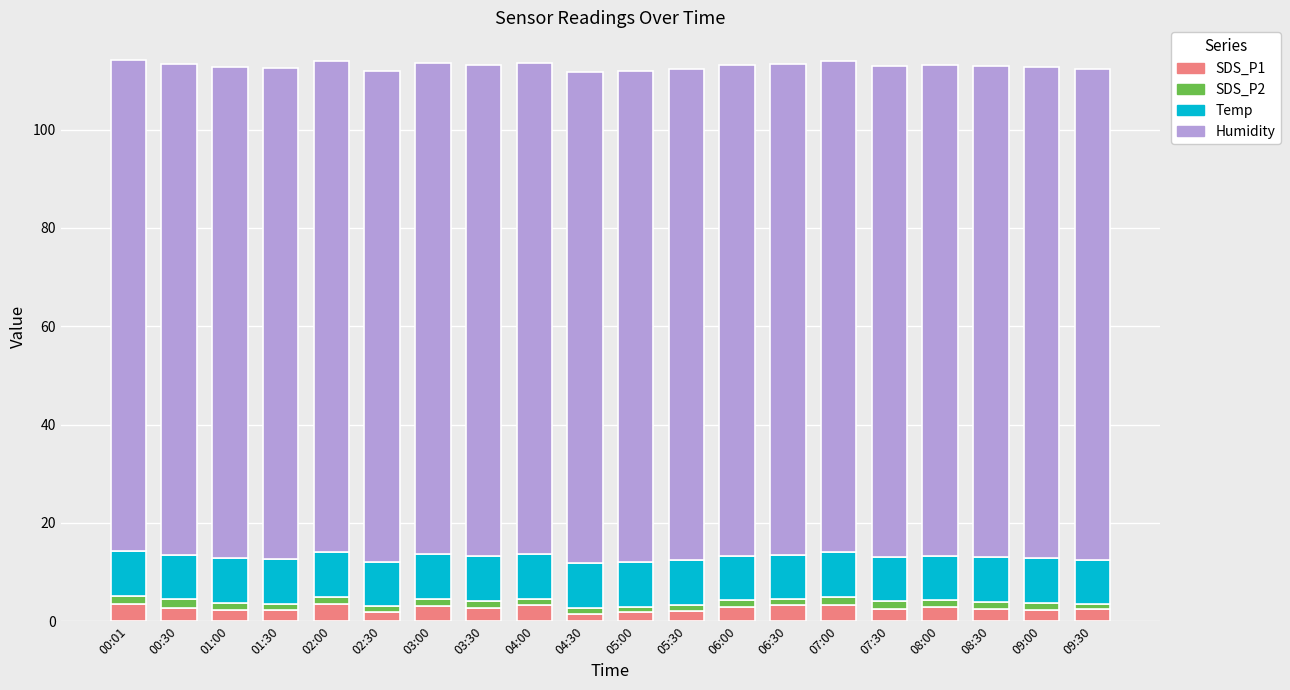

Are the bars grouped side by side (vs. stacked)?

No